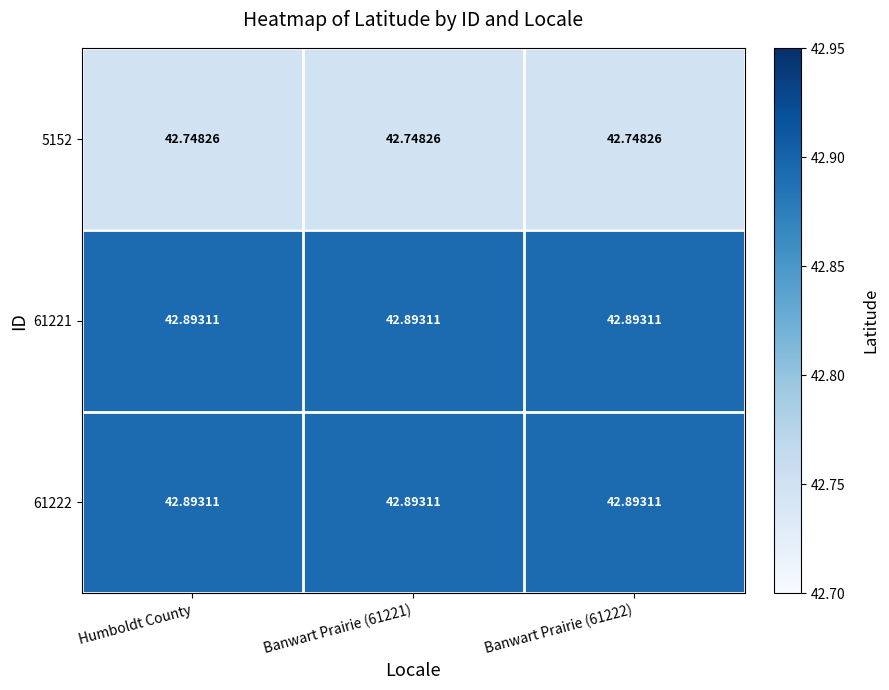

Count the number of data series in this chart.

3